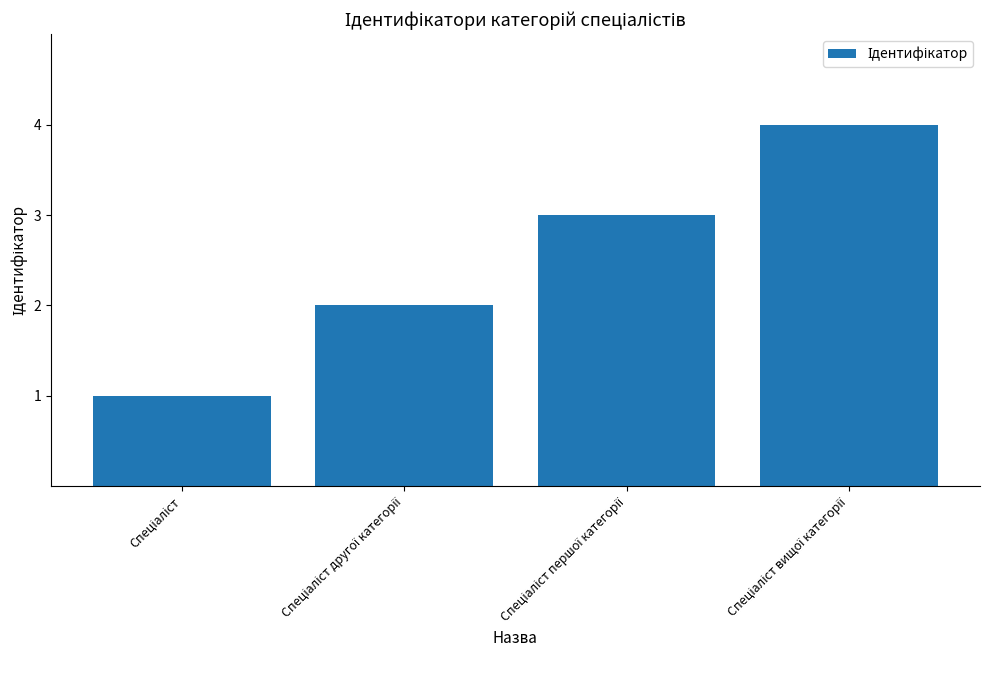

What is the maximum value shown in the chart?

4